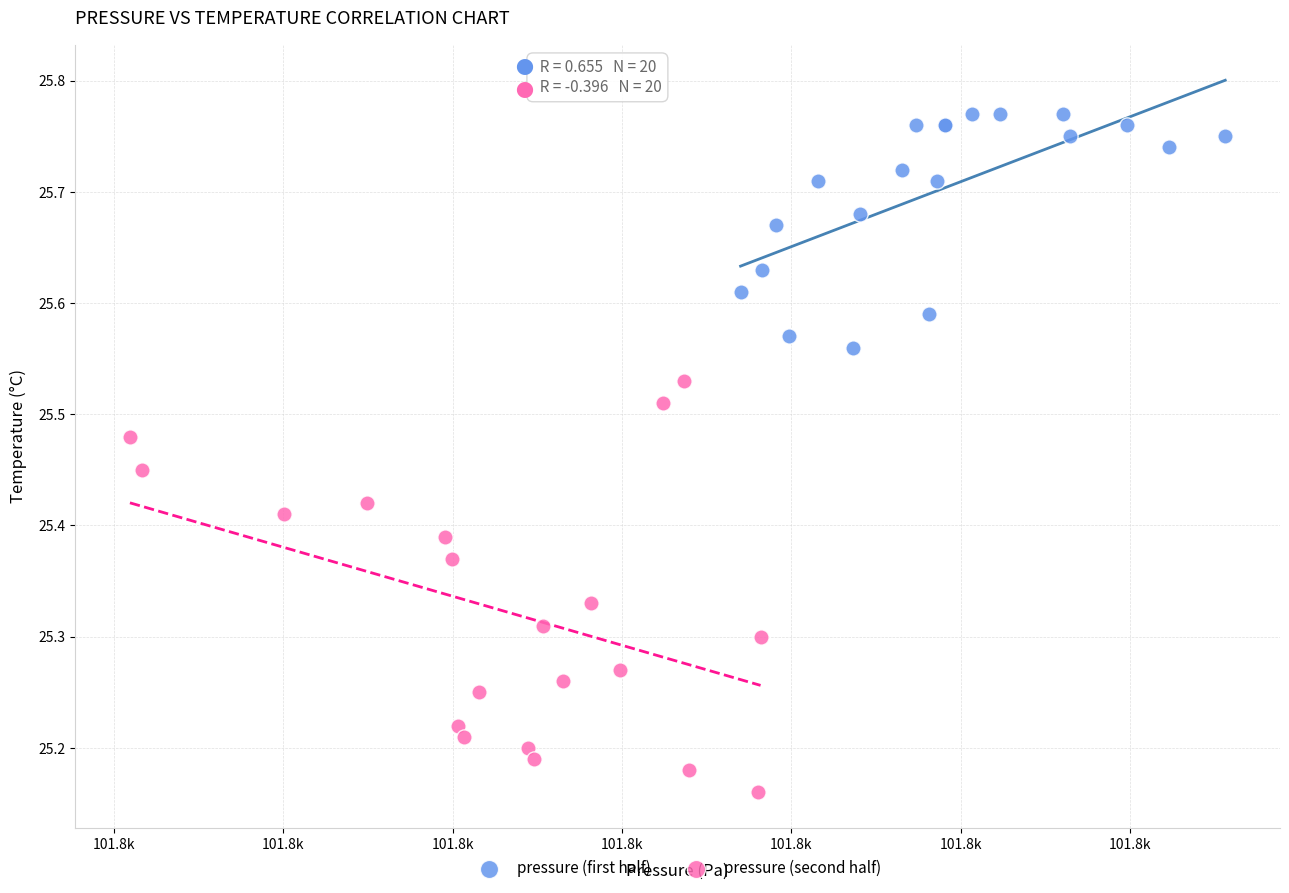

Which series has the largest Y range (max minus min)?

pressure (second half)